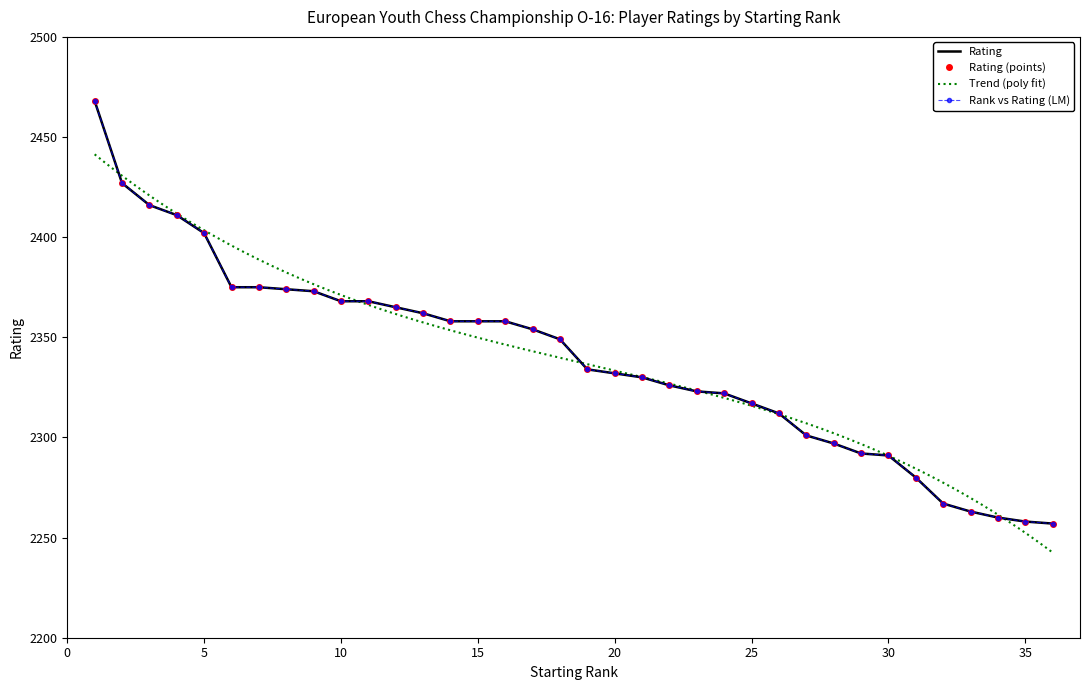

What is the value of the 8th point from the left?

2374